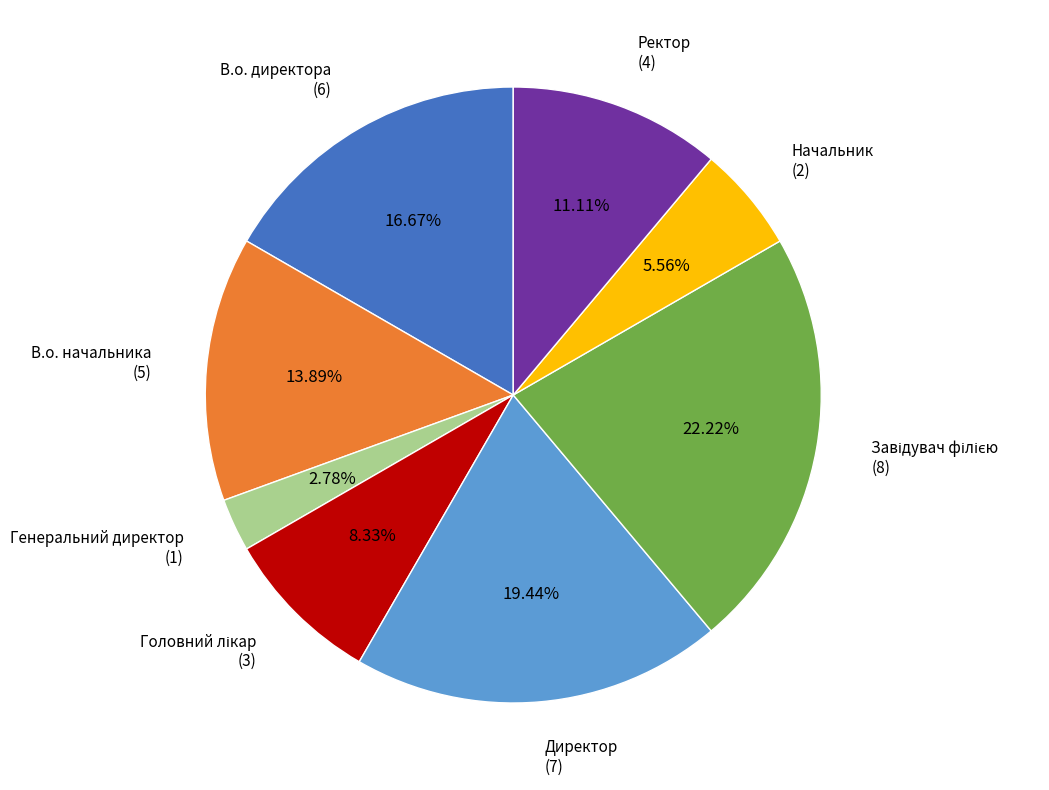

Between Начальник and Ректор, which is larger?

Ректор